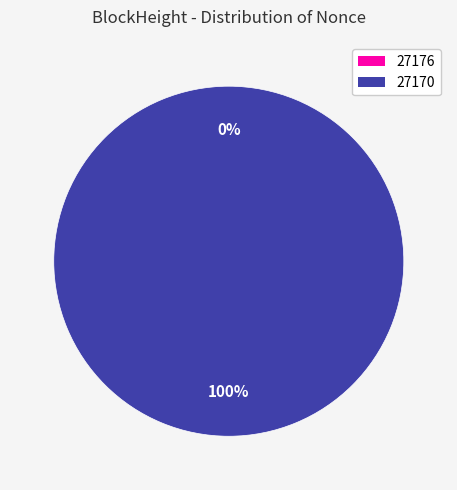

Rank the categories by value from lowest to highest.

27176, 27170